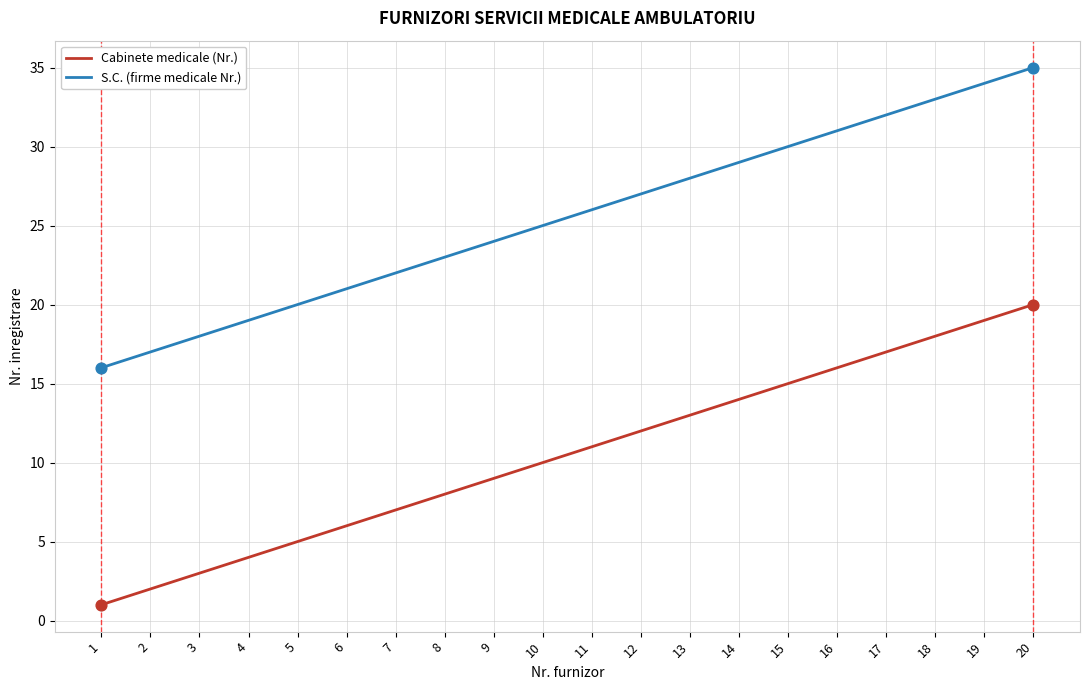

Is the value of Cabinete medicale (Nr.) at 2 greater than the value of S.C. (firme medicale Nr.) at 16?

No